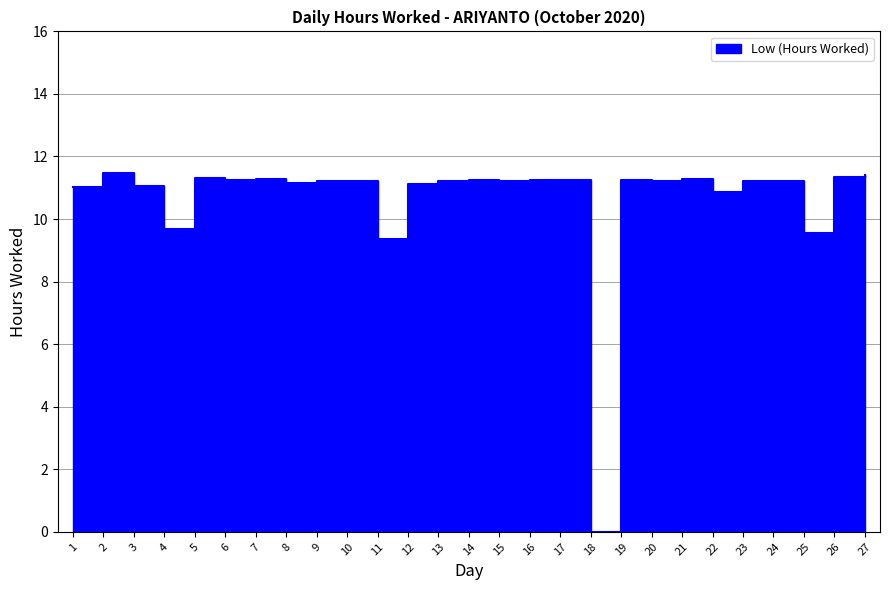

What is the sum of the values at 9 and 1?

22.2